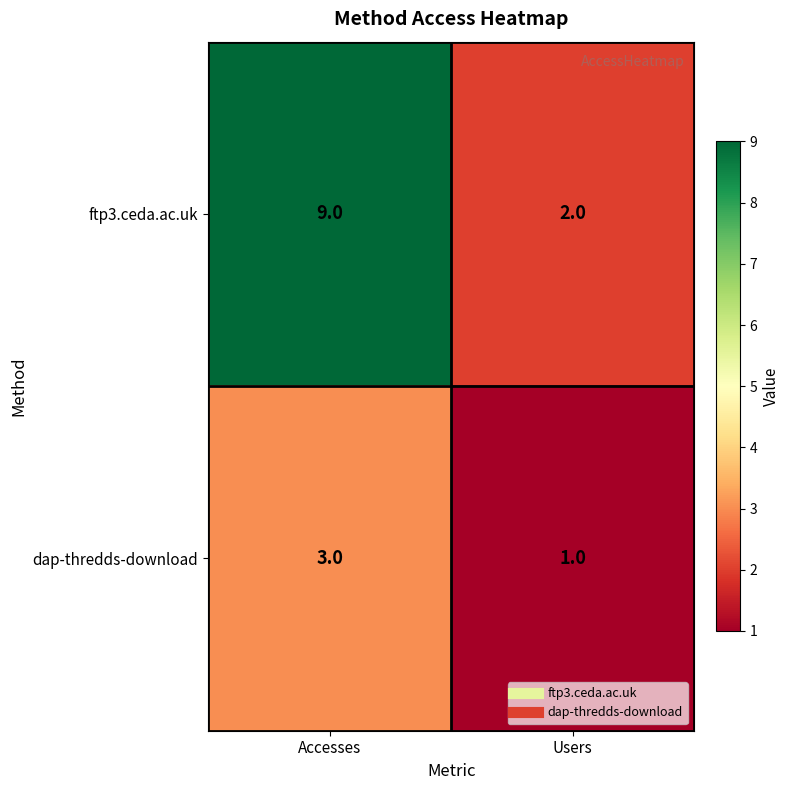

Reading left to right, extract all data points from this chart.

ftp3.ceda.ac.uk: 9	2
dap-thredds-download: 3	1